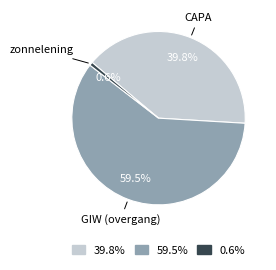

How many segments does this pie chart have?

3